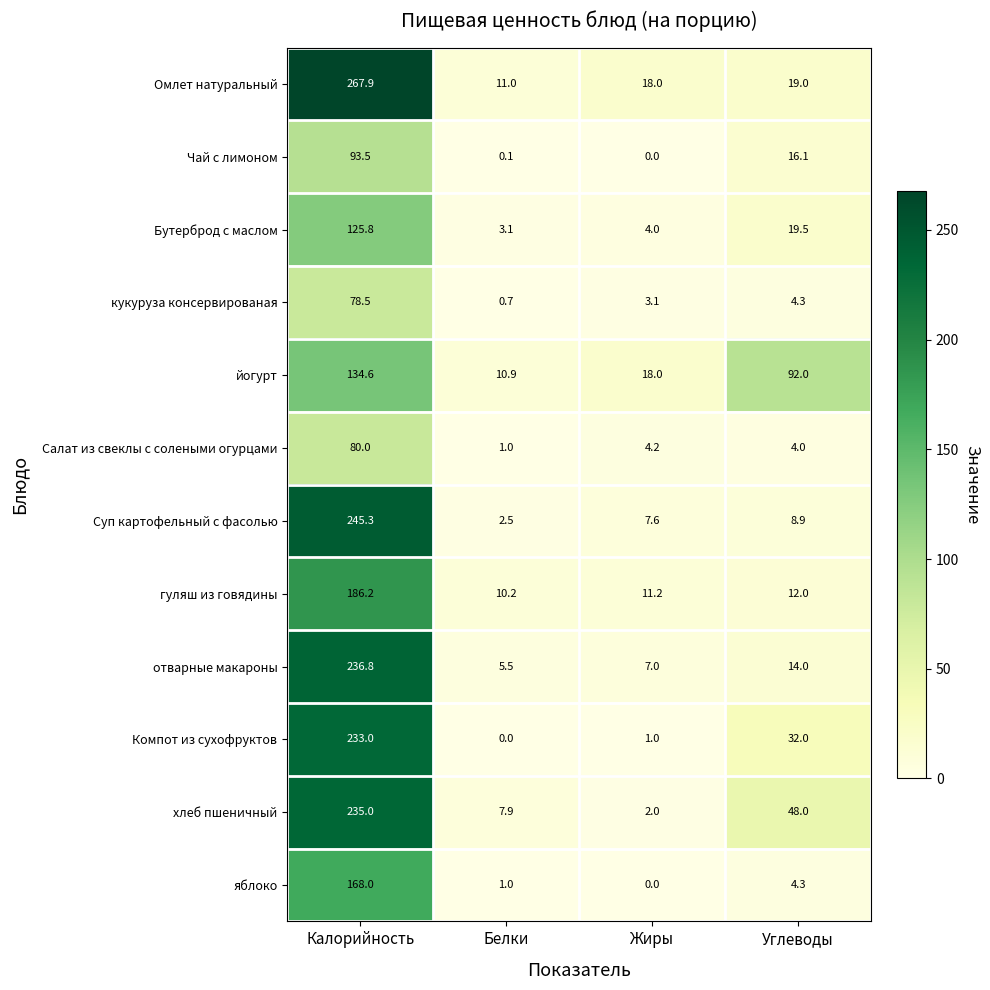

The value of отварные макароны at Жиры is 3.7. True or false?

False